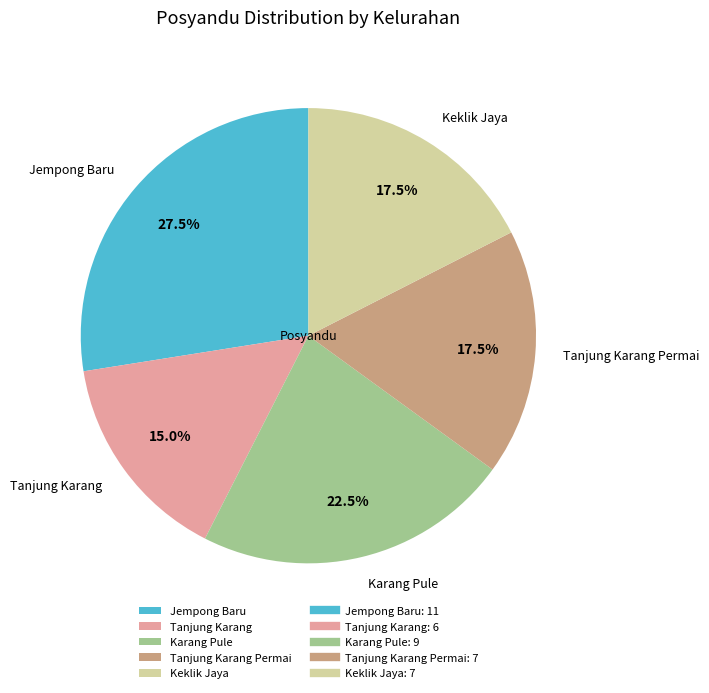

Count the number of slices in the pie.

5